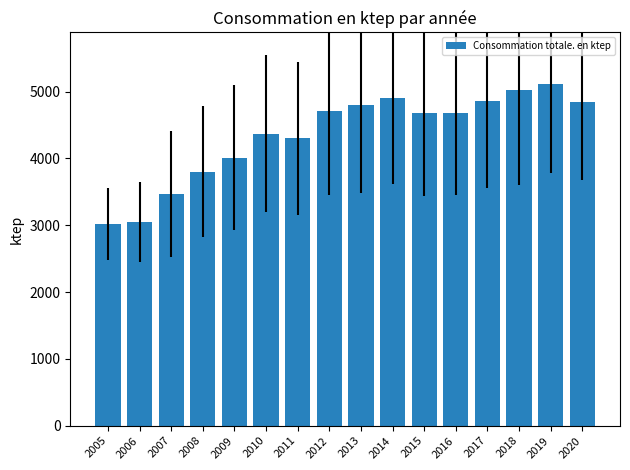

How many data points are less than 4684?

7